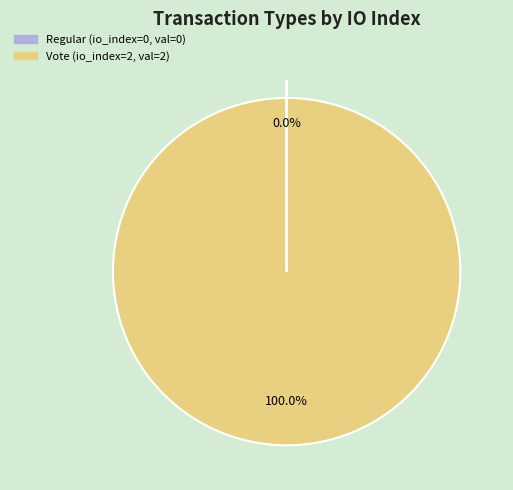

Is there any slice that represents more than half of the pie?

Yes